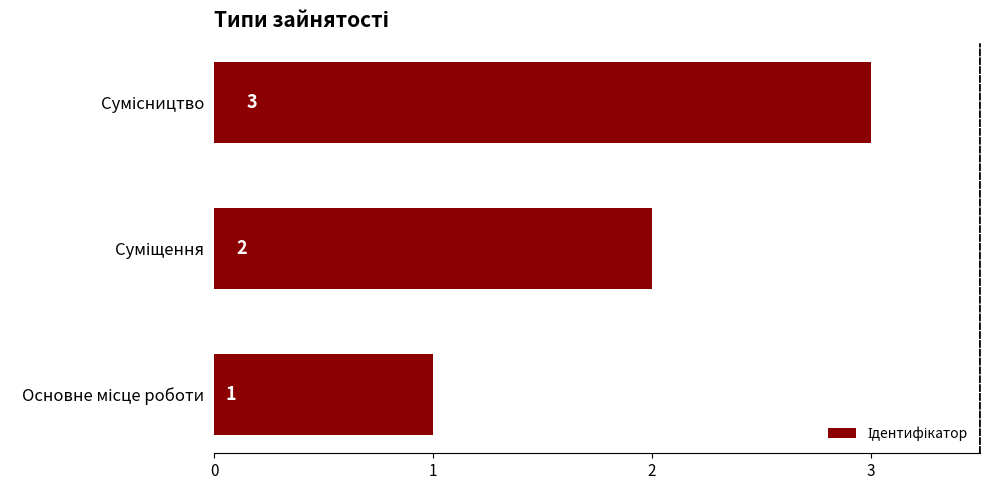

What is the maximum value shown in the chart?

3